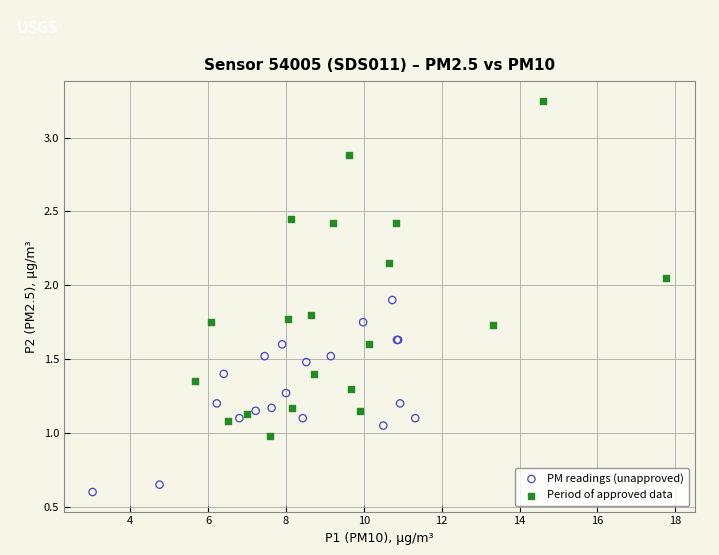

Which series reaches the minimum Y coordinate?

PM readings (unapproved)